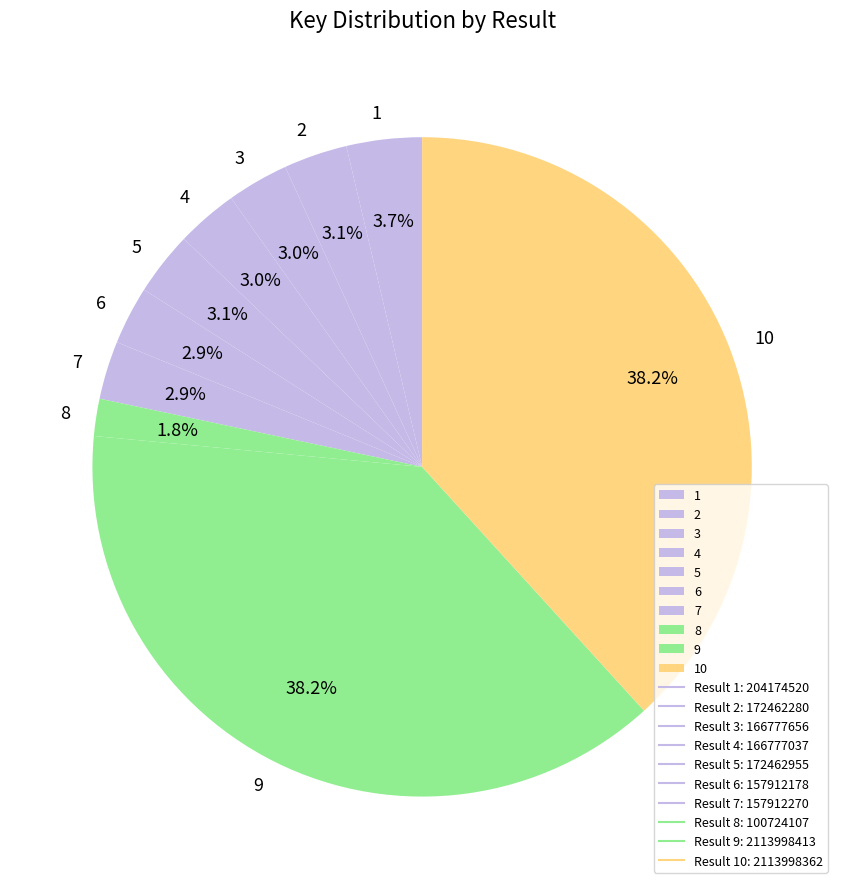

Between 8 and 7, which is larger?

7